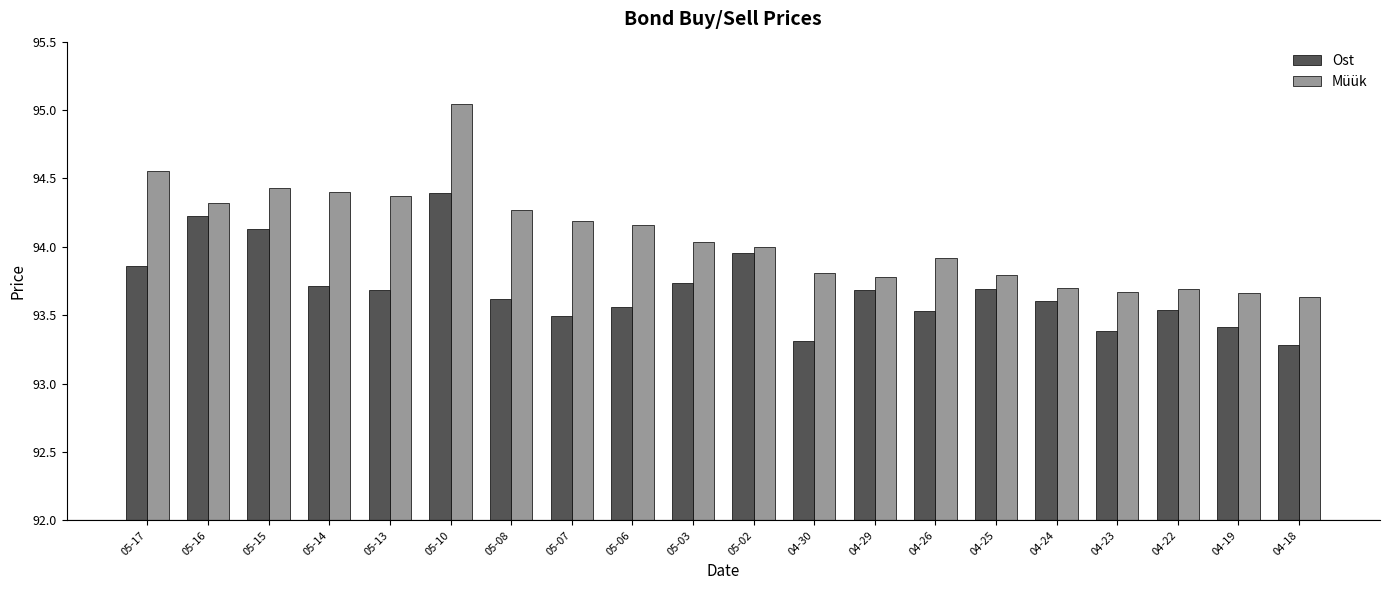

Are the bars grouped side by side (vs. stacked)?

Yes